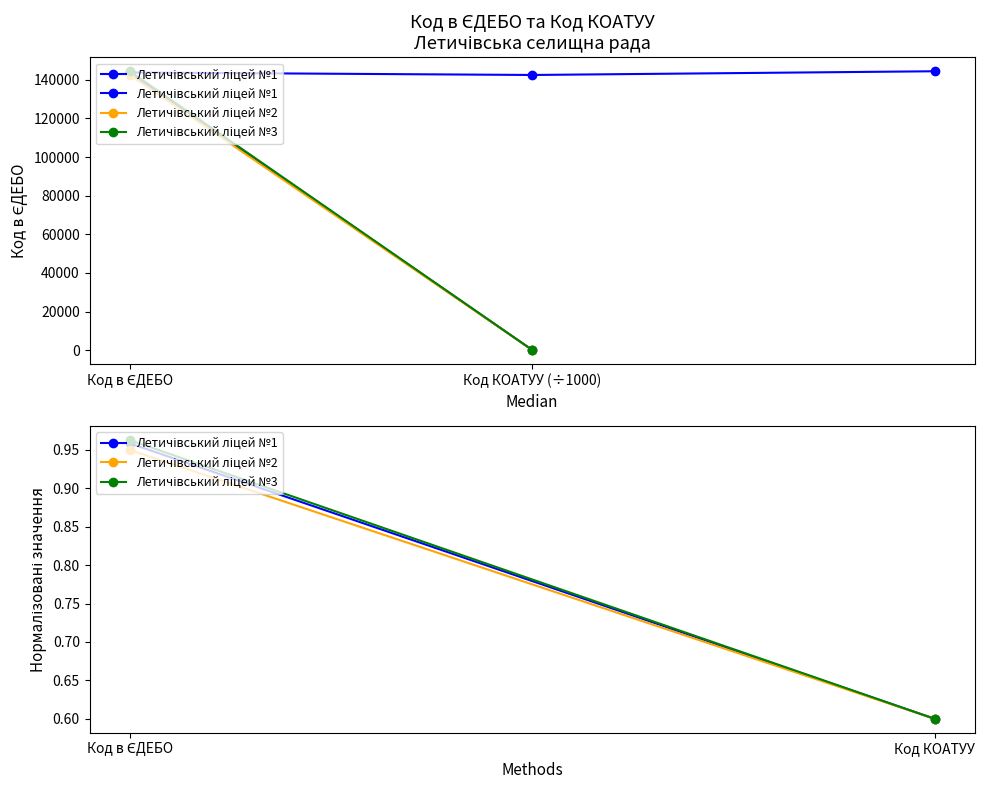

What position from the right is Код в ЄДЕБО?

2